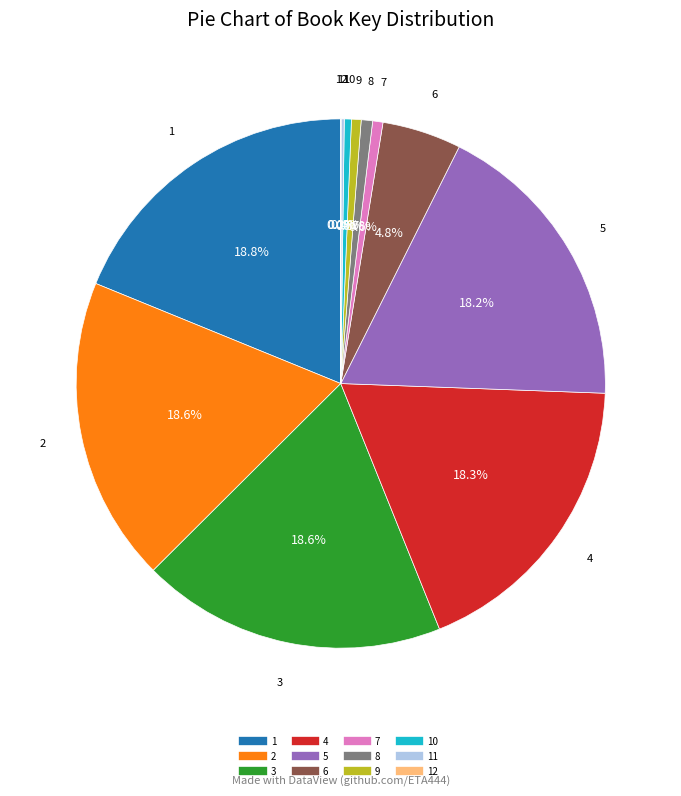

Is there any slice that represents more than half of the pie?

No